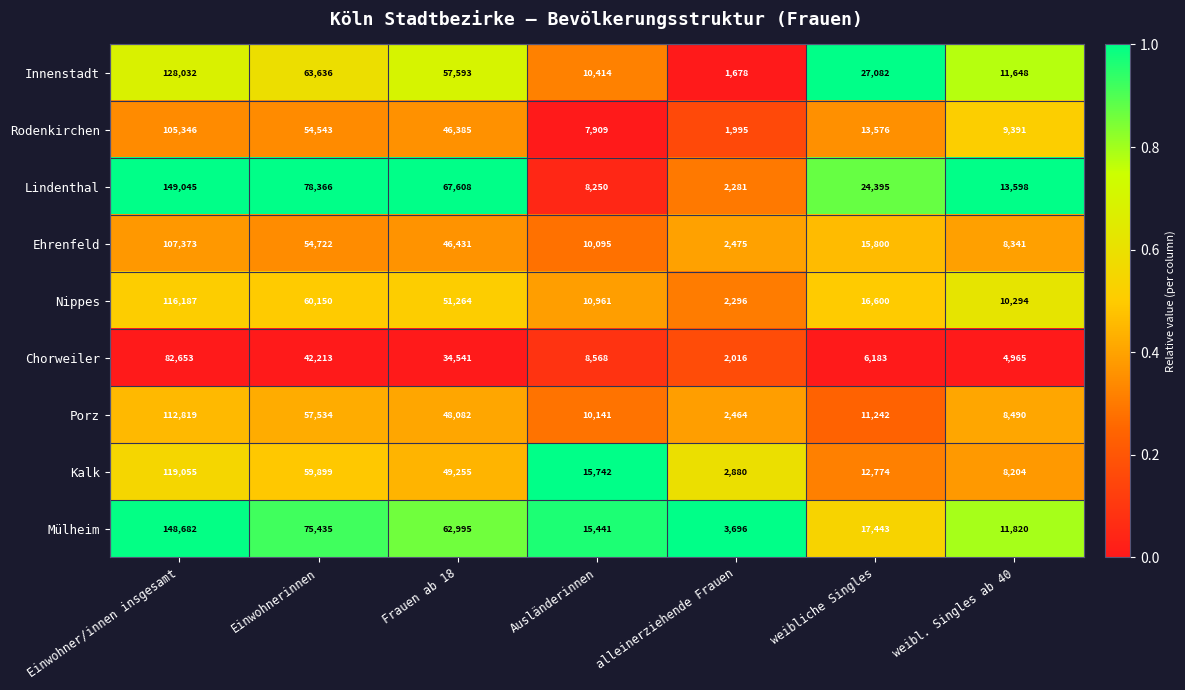

True or false: Rodenkirchen has a value of 6338 at weibl. Singles ab 40.

False